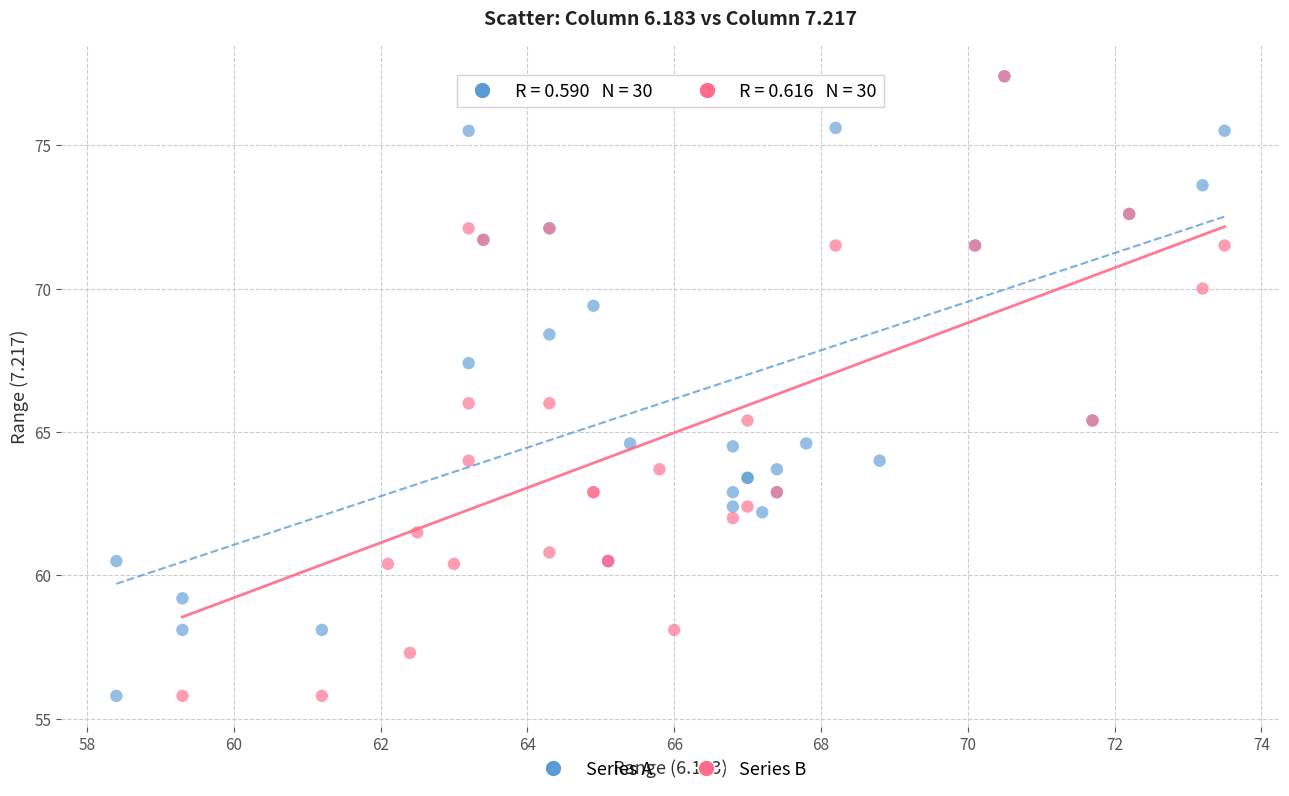

What are all the series names shown in the legend?

Series A, Series B